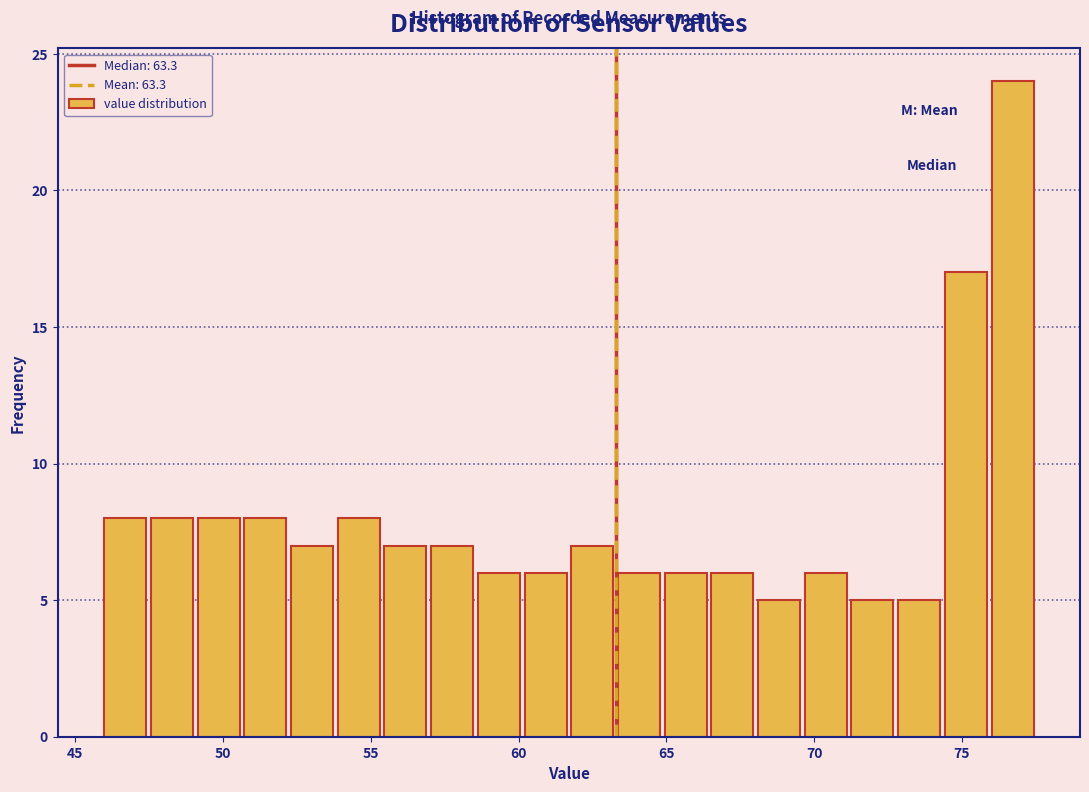

Around what value on the x-axis is the tallest bar? Give the approximate position of its centre, as read against the axis.

76.5